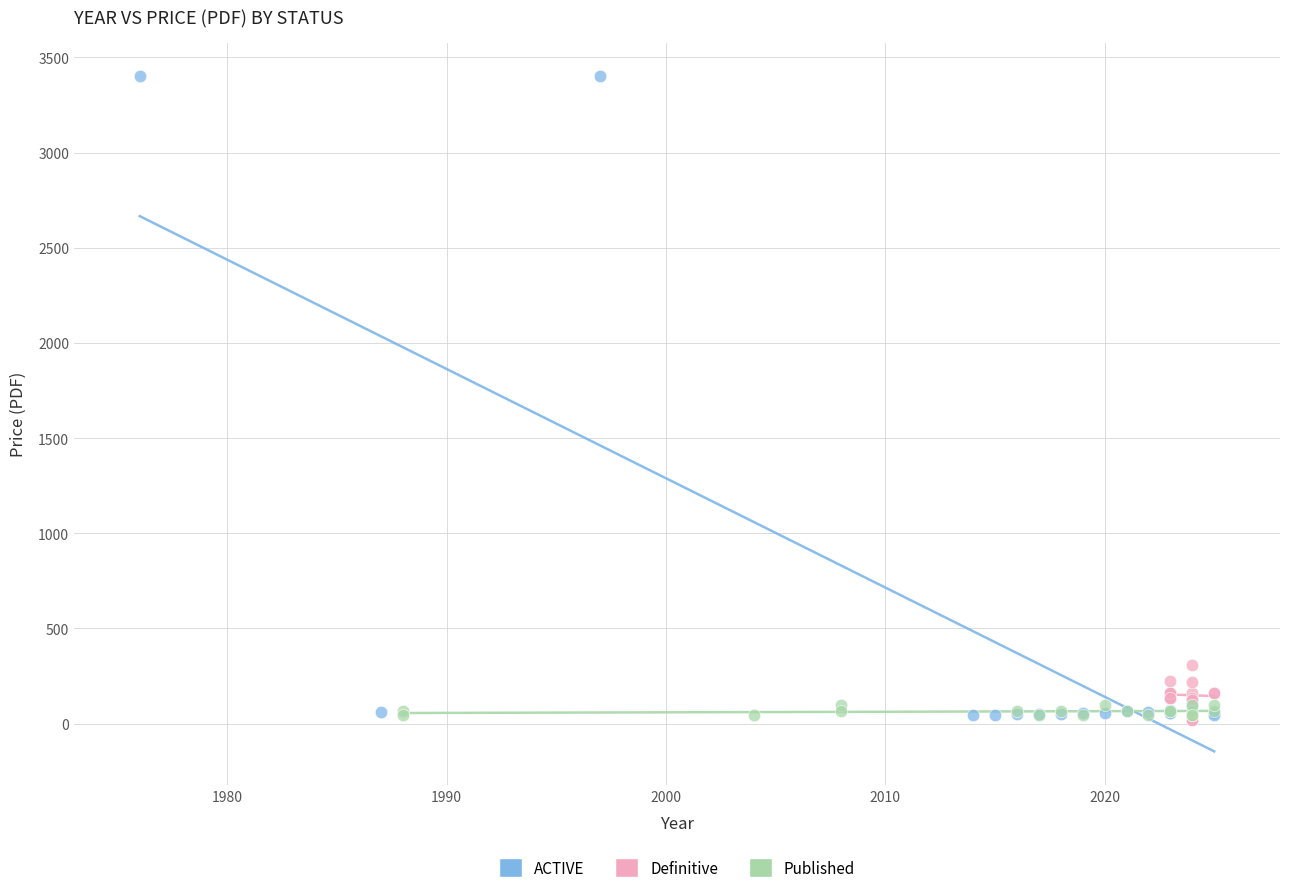

Which series reaches the maximum Y coordinate?

ACTIVE